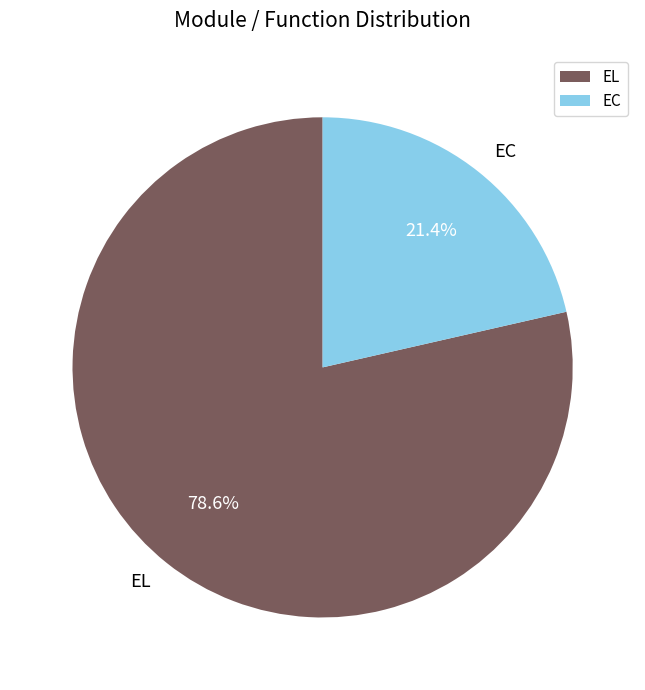

Which slice is the largest?

EL